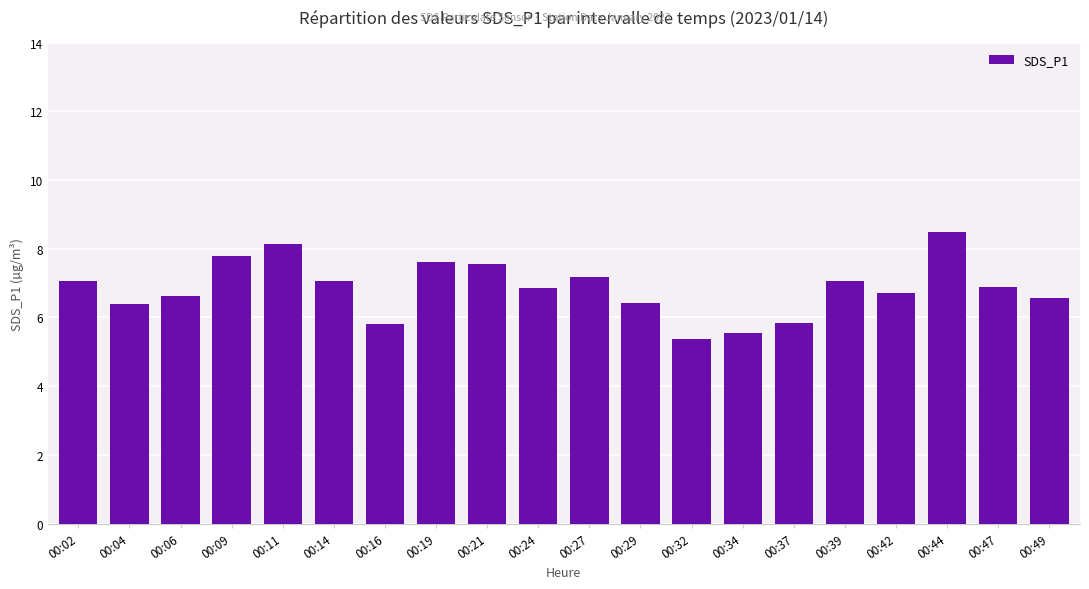

What is the minimum value shown in the chart?

5.4